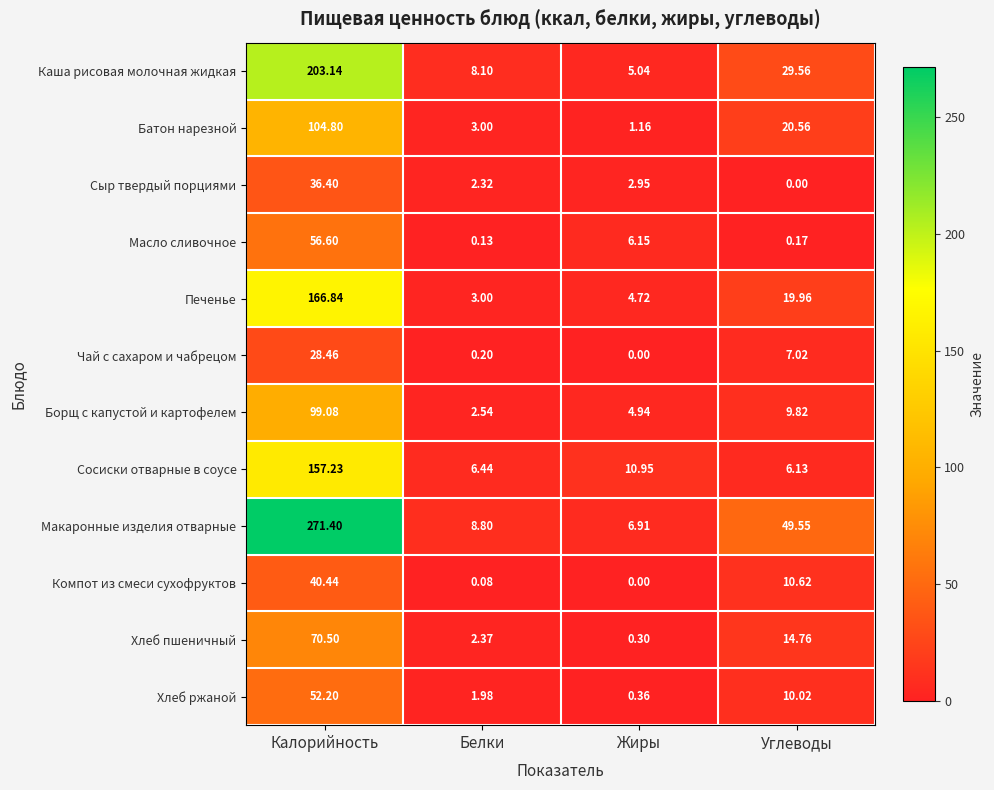

Between Белки and Углеводы, which series saw the biggest shift?

Макаронные изделия отварные